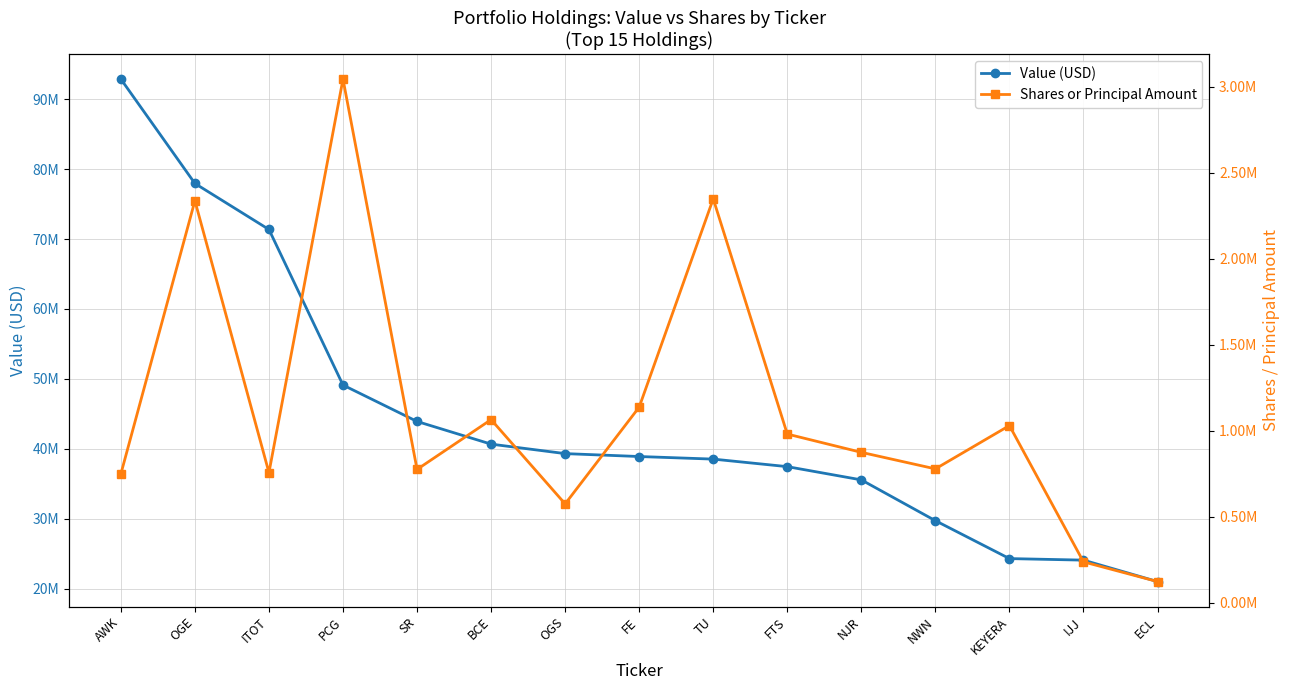

What is the label of the 4th point from the left?

PCG